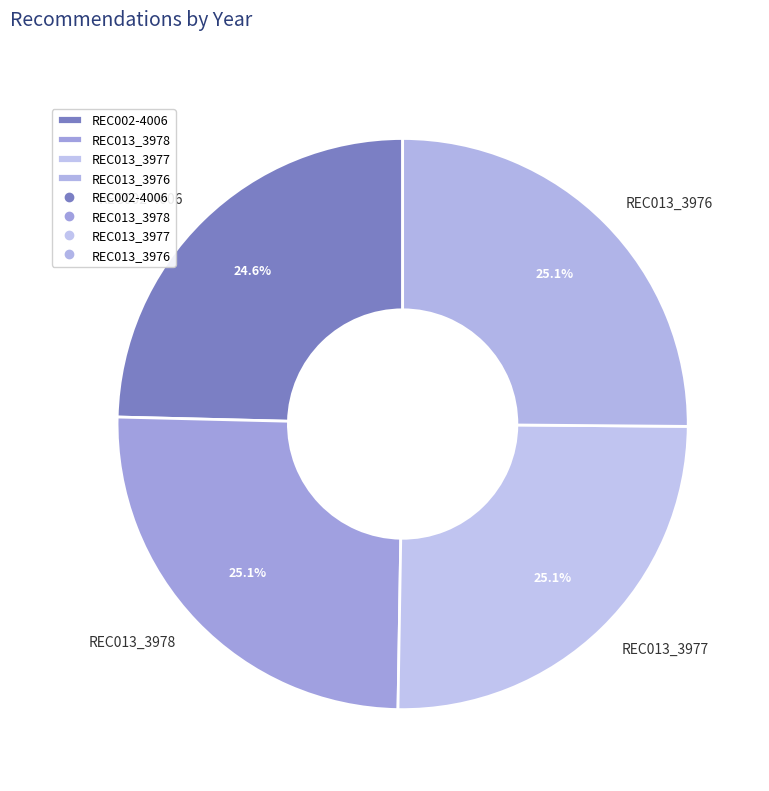

How much of the chart is everything except REC013_3977?

74.9%